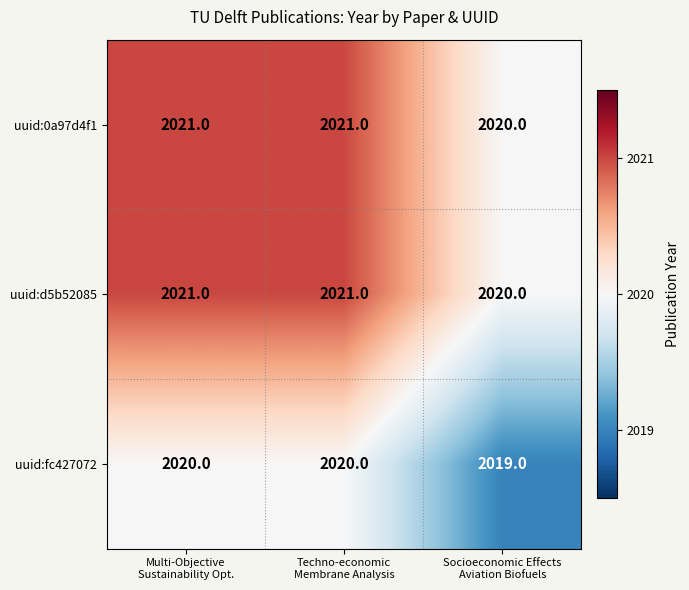

What is the sum of all uuid:d5b52085 values?

6062